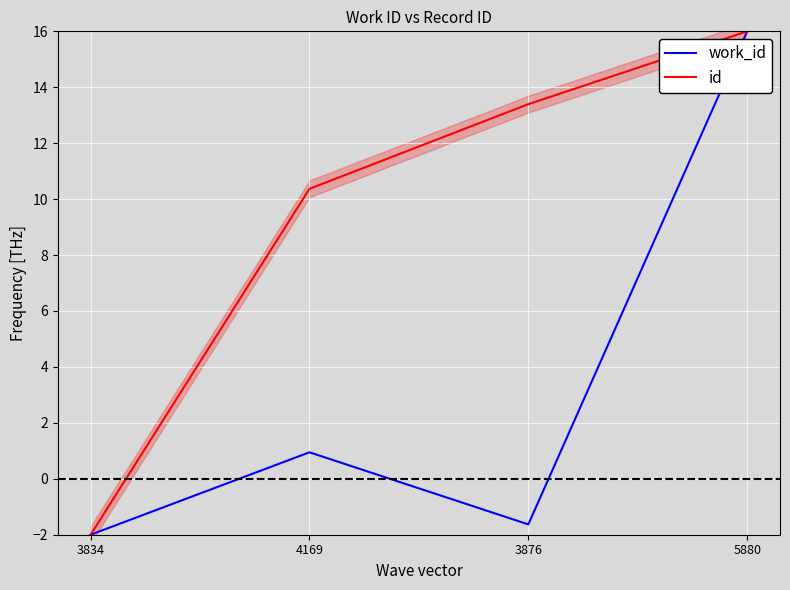

Read the work_id value at 4169.

0.9